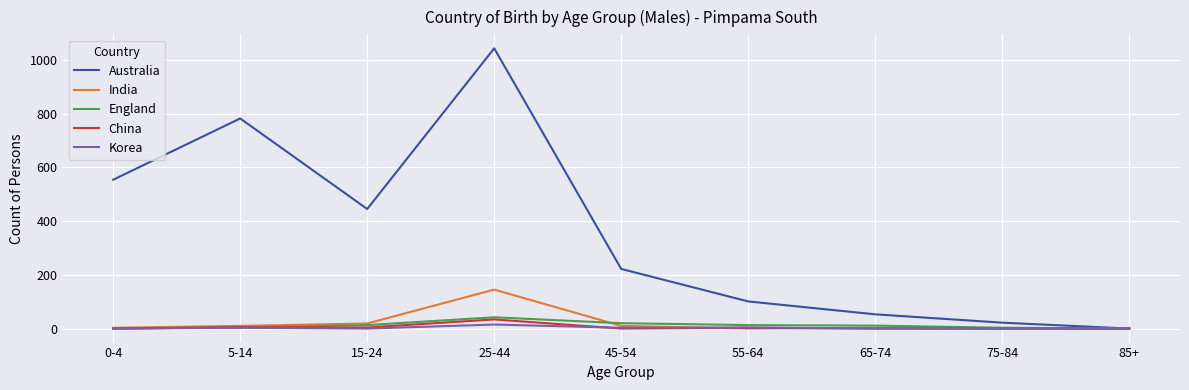

The value of China at 25-44 is 34. True or false?

True